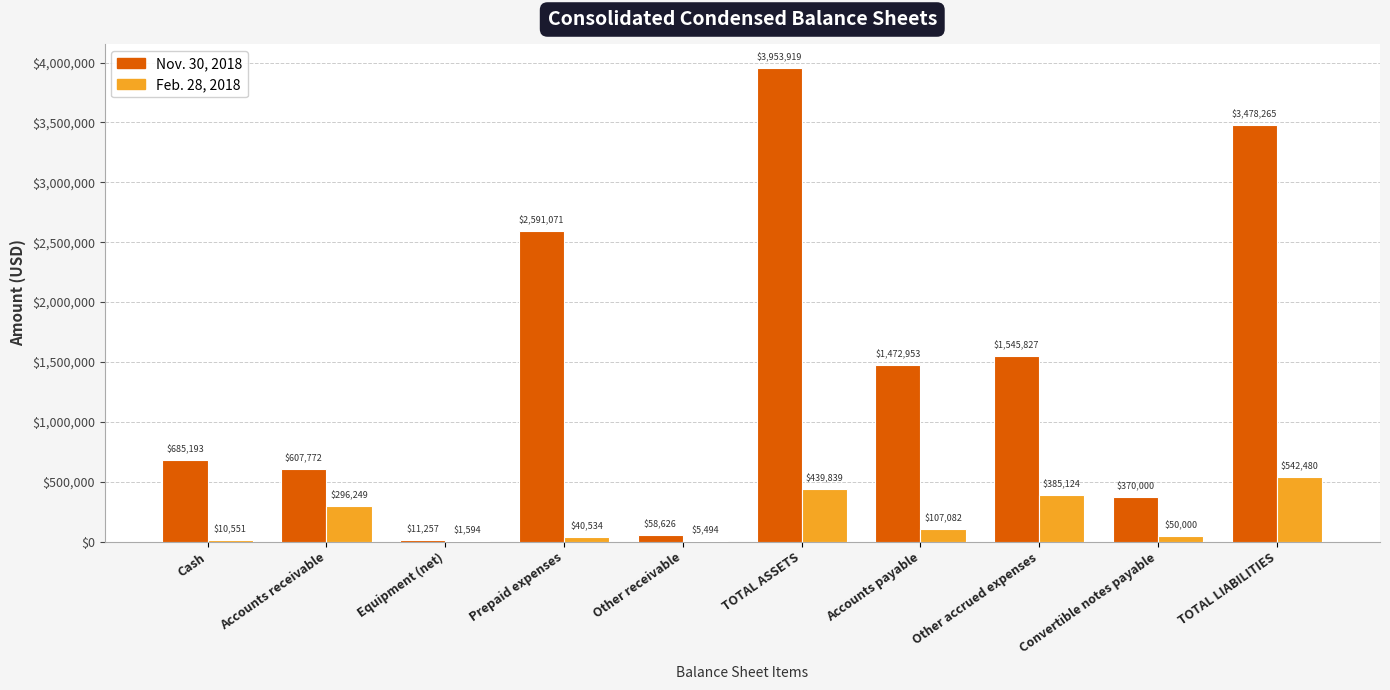

Reading right to left, extract all data points from this chart.

Nov. 30, 2018: 3478265	370000	1545827	1472953	3953919	58626	2591071	11257	607772	685193
Feb. 28, 2018: 542480	50000	385124	107082	439839	5494	40534	1594	296249	10551